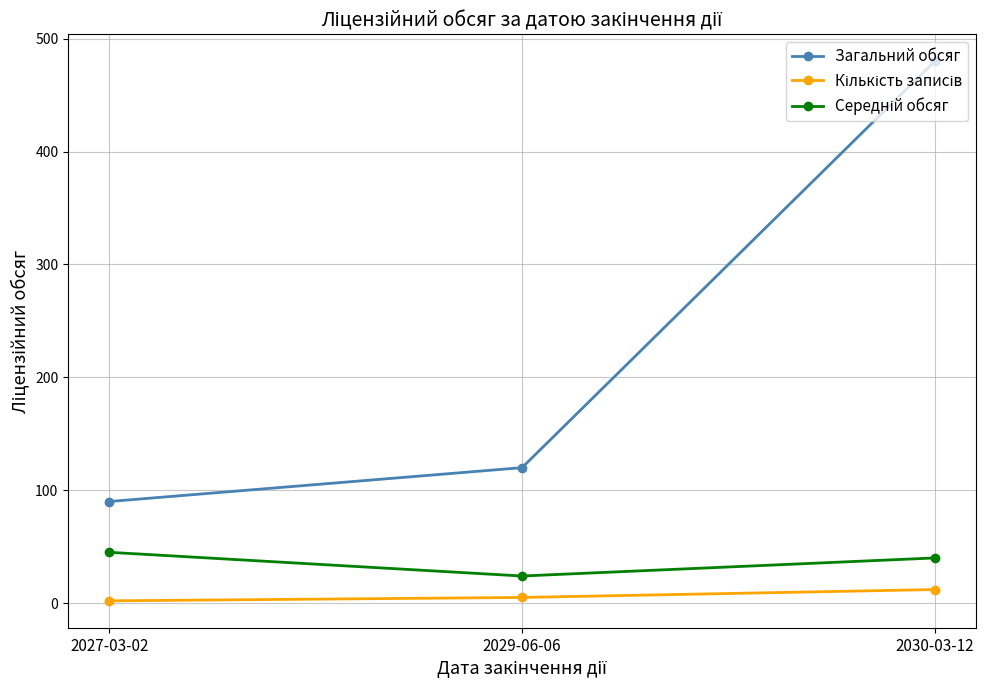

What position from the left is 2029-06-06?

2